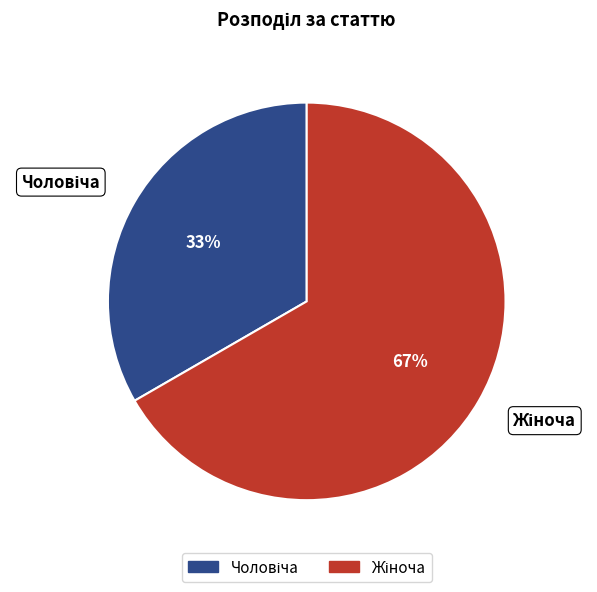

To the nearest percent, what is the average slice percentage?

50%